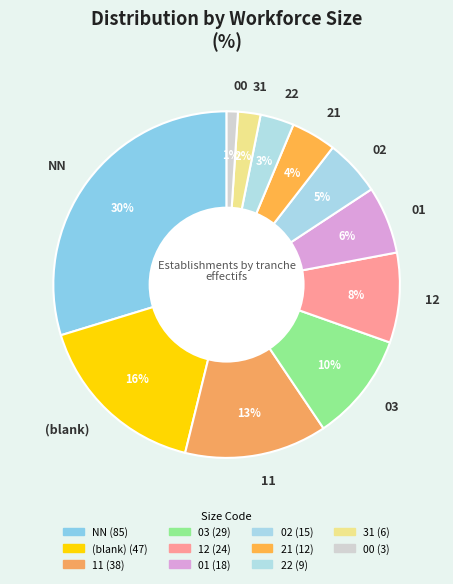

To the nearest percent, what is the average slice percentage?

9%